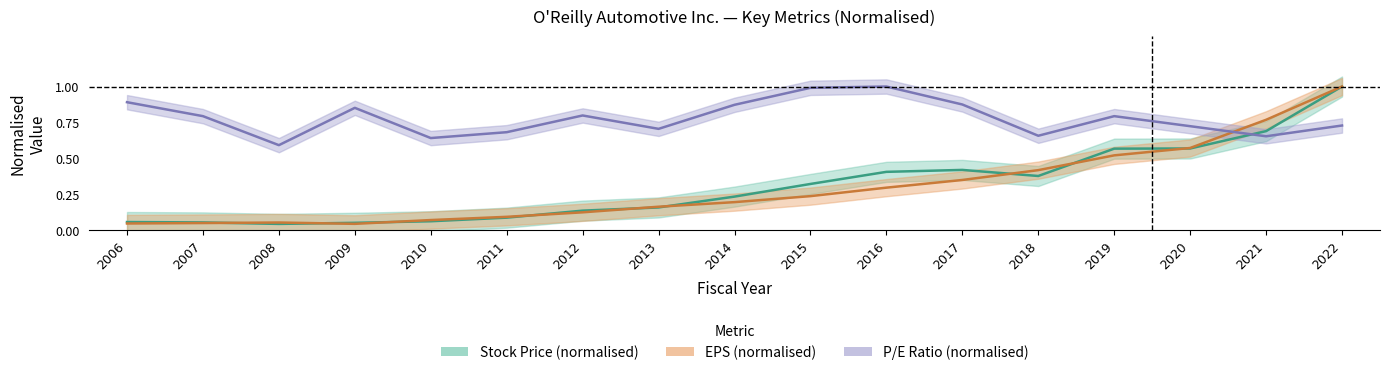

Which label corresponds to the largest value in the chart?

2022